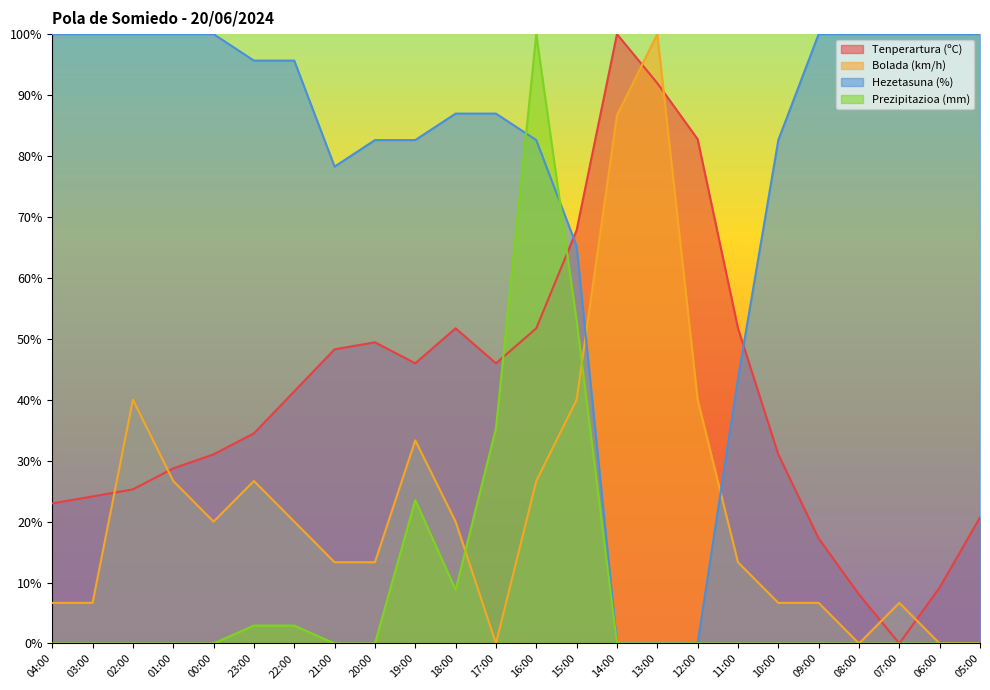

What is the difference between the maximum and minimum values in the Tenperartura (ºC) series?

100.0